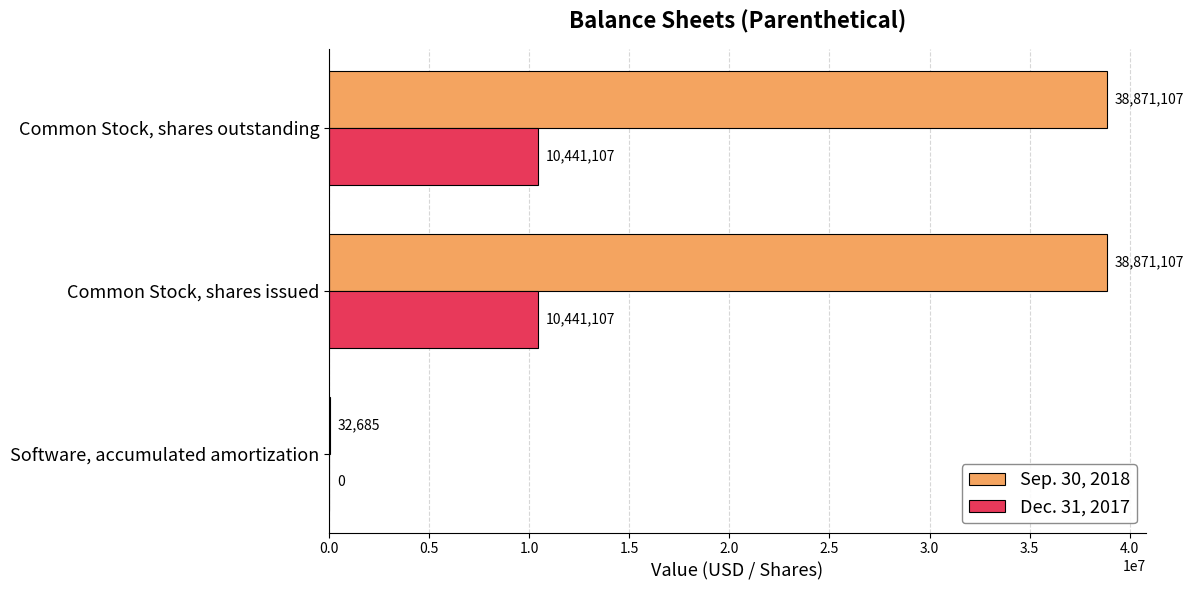

Which series changed the most between Software, accumulated amortization and Common Stock, shares issued?

Sep. 30, 2018